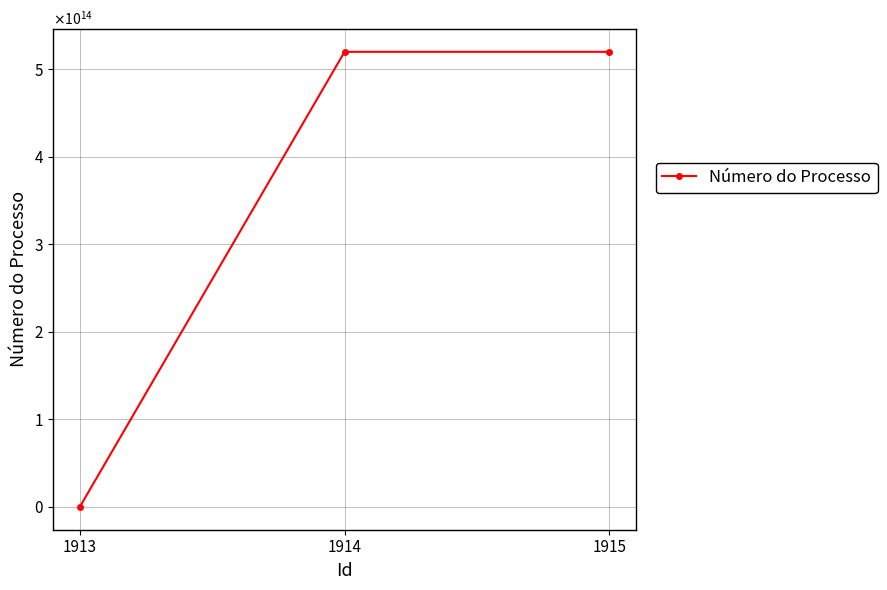

Is this an area chart (filled region under the line)?

No